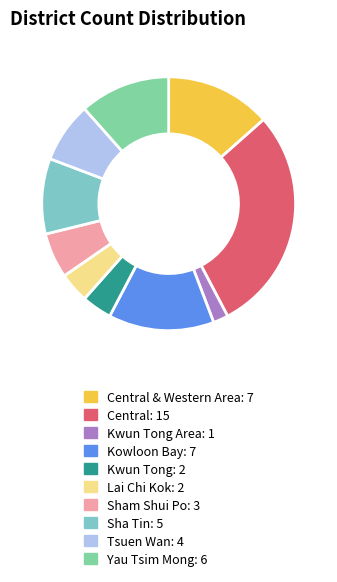

Does any single category account for the majority?

No